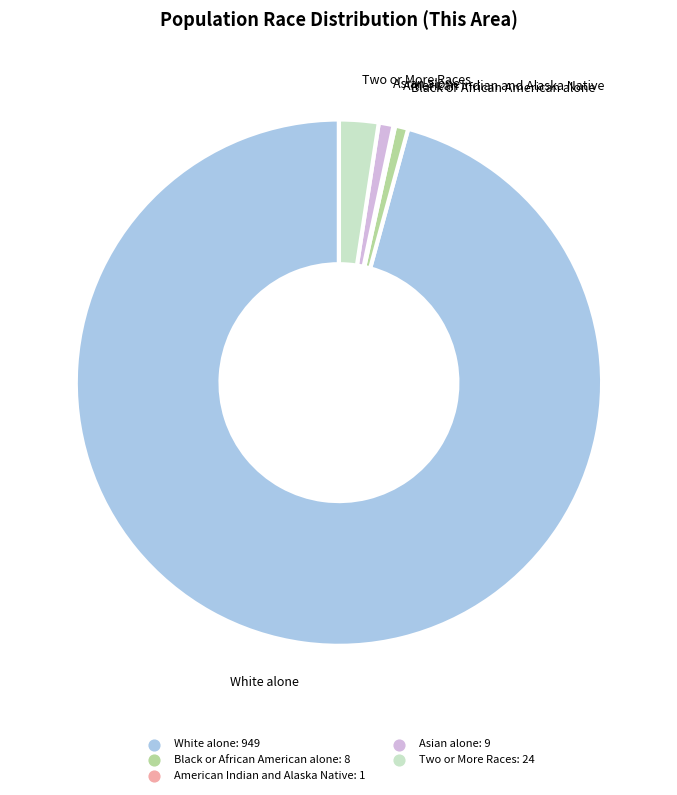

Is there any slice that represents more than half of the pie?

Yes